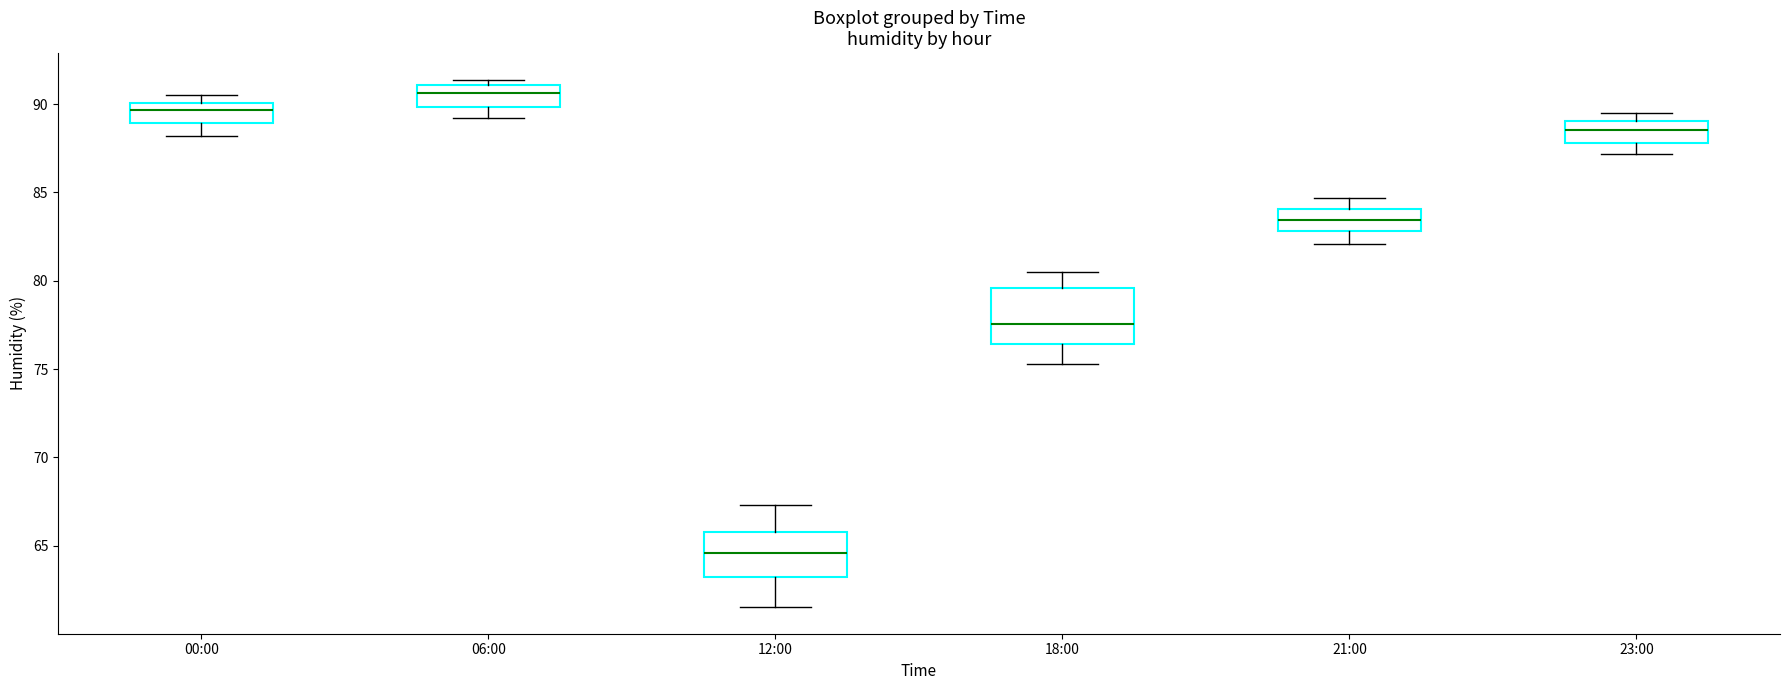

Where does the lower whisker of the box for 23:00 end on the y-axis? The values are not printed on the chart, so give them approximately, as read against the axis.

87.0